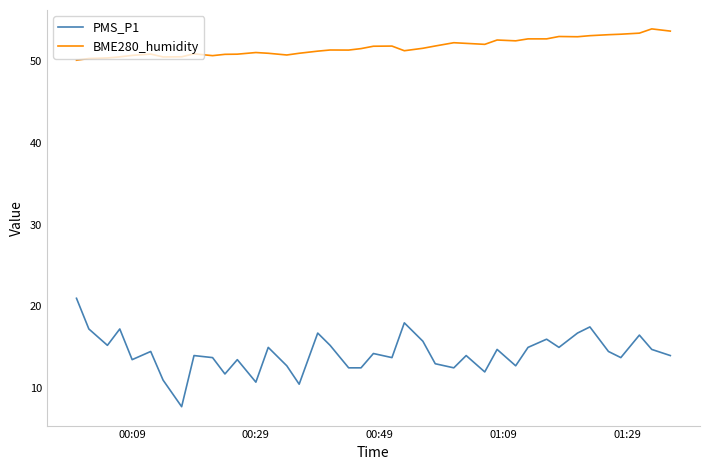

Which series has the largest range (max minus min)?

PMS_P1